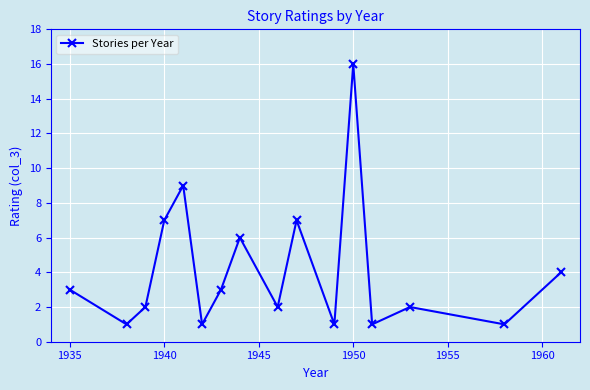

What is the value of the 12th point from the left?

16